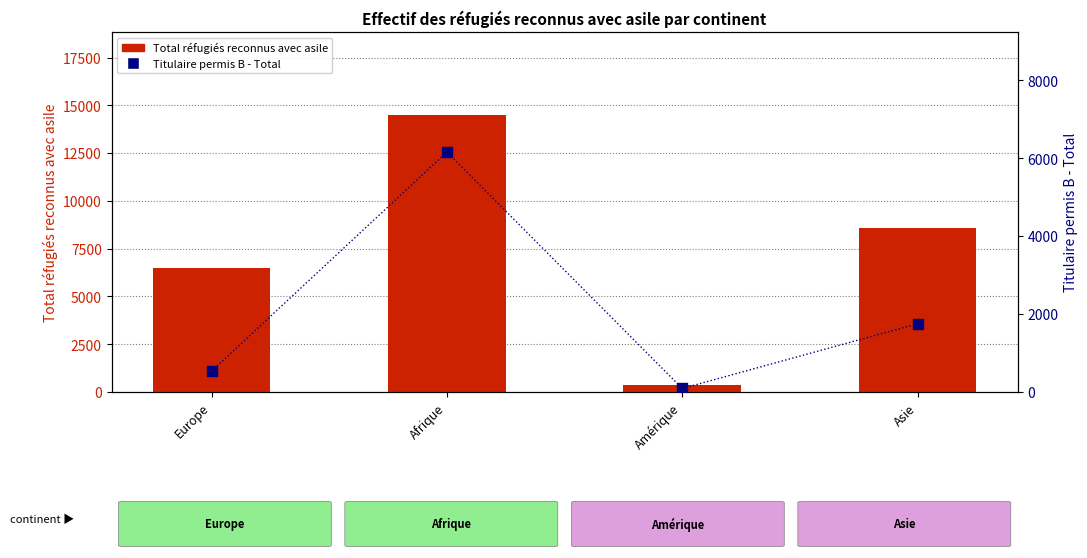

Which series reaches the maximum Y coordinate?

Total réfugiés reconnus avec asile